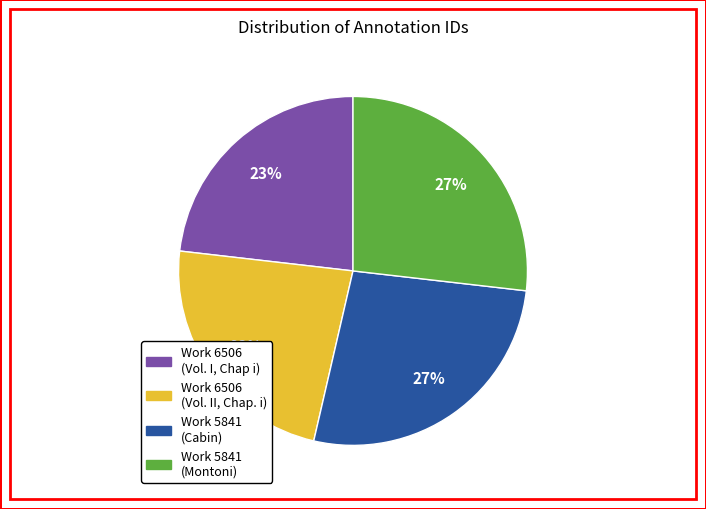

Is there any slice that represents more than half of the pie?

No